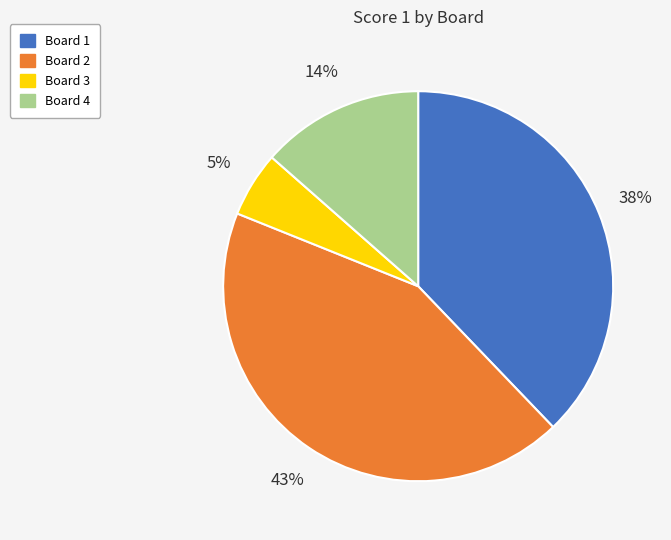

Which category has the biggest portion of the pie?

Board 2